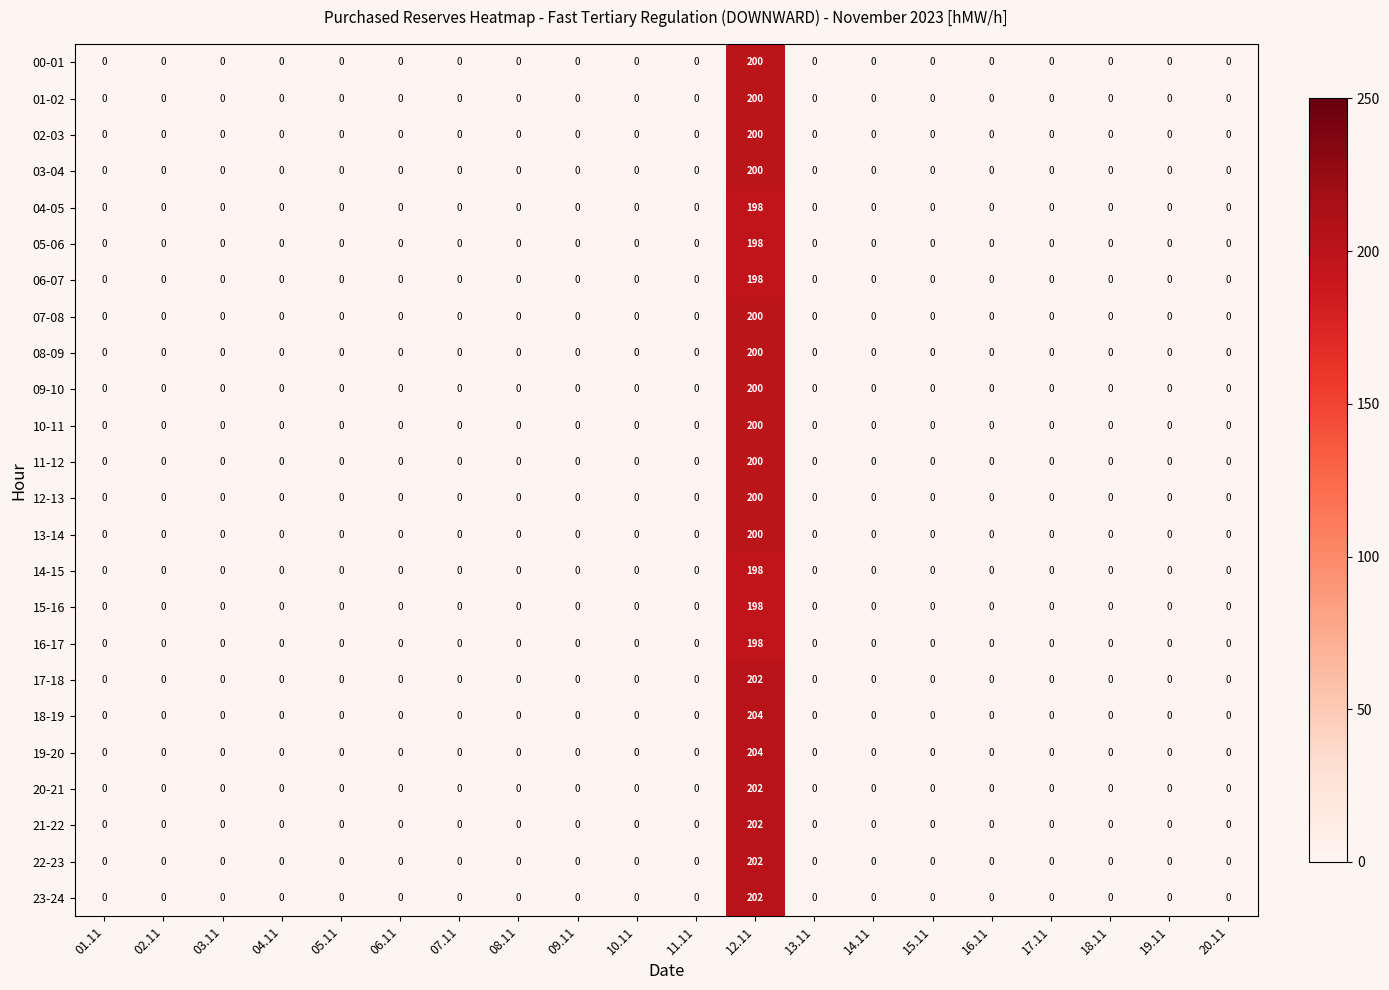

The value of 02-03 at 19.11 is 107. True or false?

False